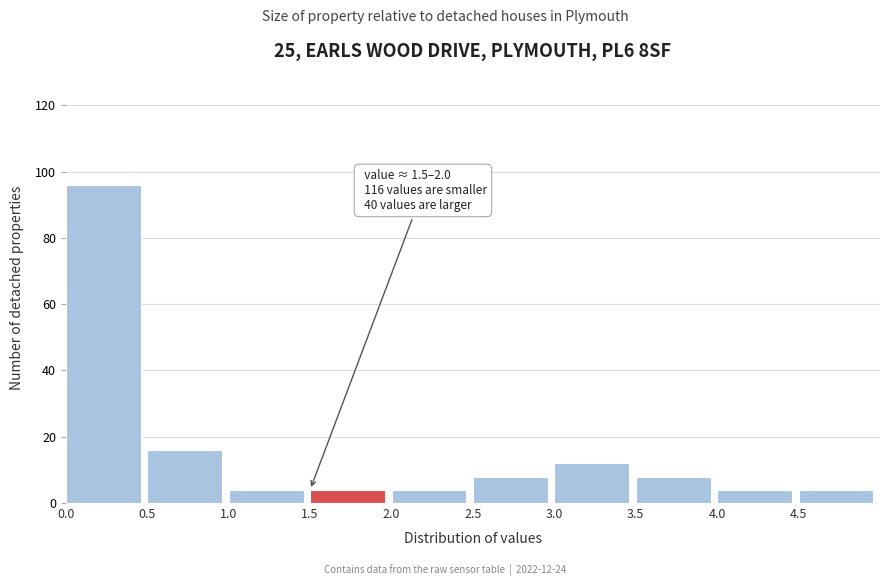

Which range on the x-axis has the tallest bar?

0.0 to 0.5